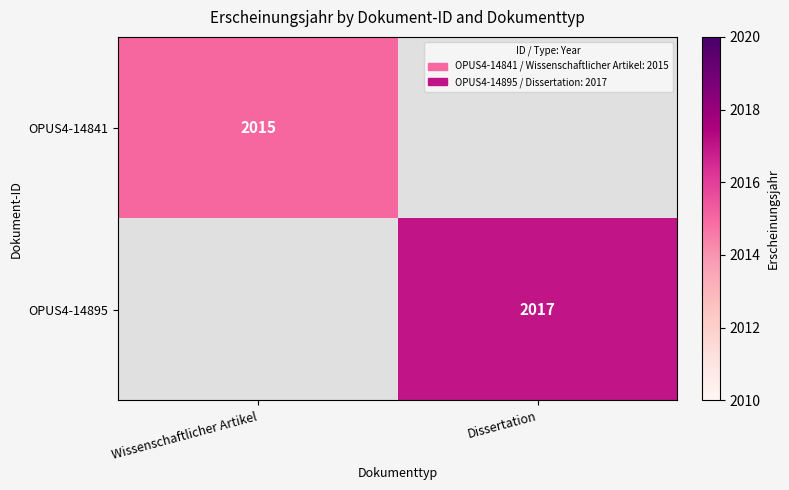

Is the value of OPUS4-14895 at Dissertation greater than the value of OPUS4-14841 at Wissenschaftlicher Artikel?

Yes